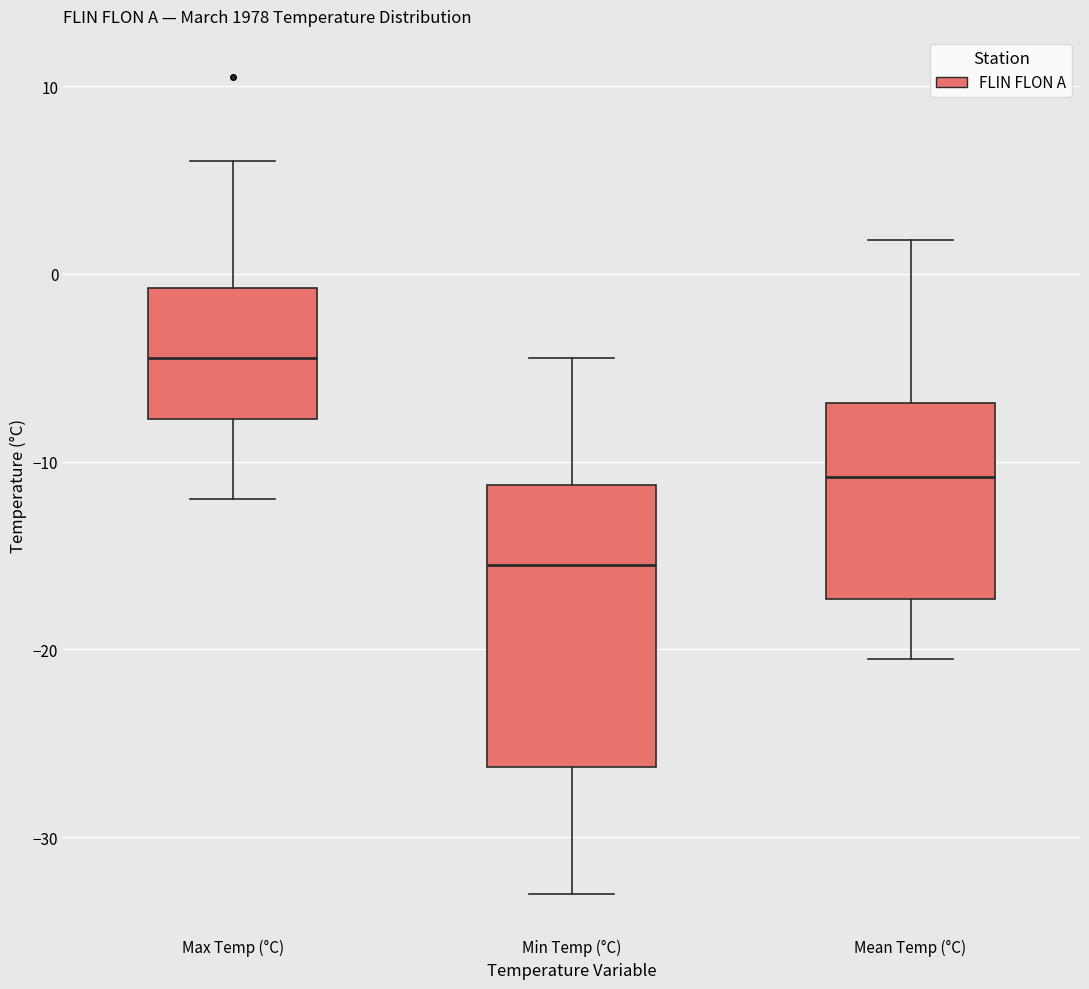

Which box has the highest median line?

Max Temp (°C)